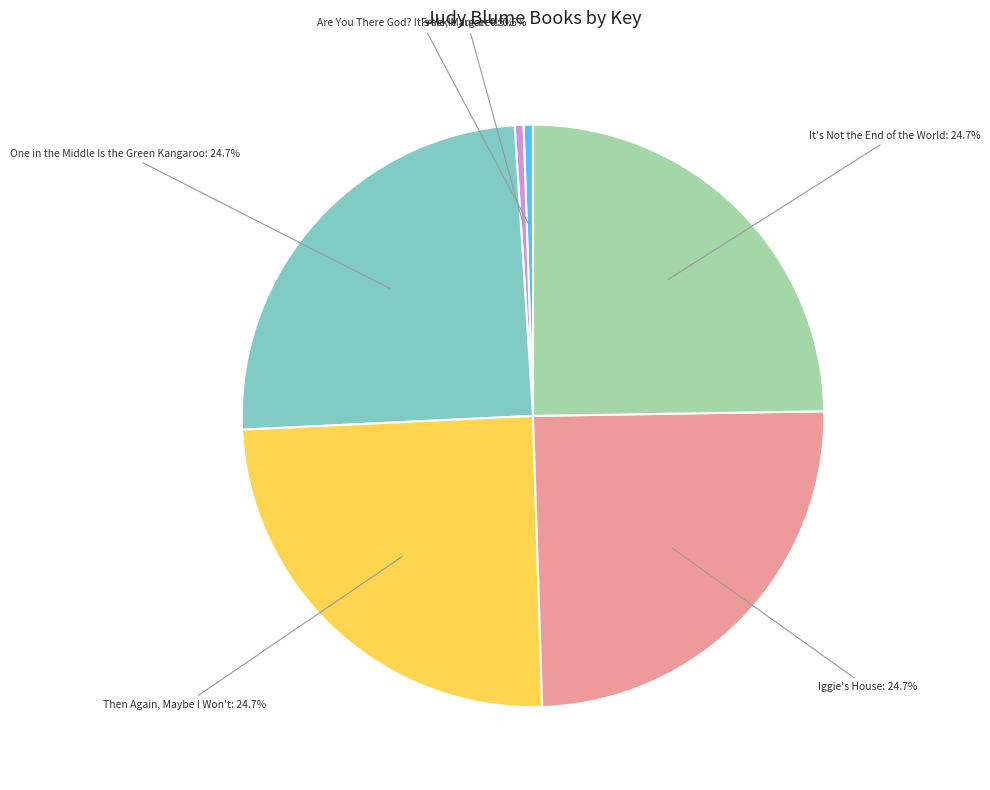

Which has a higher value, Iggie's House or Are You There God? It's Me, Margaret.?

Iggie's House